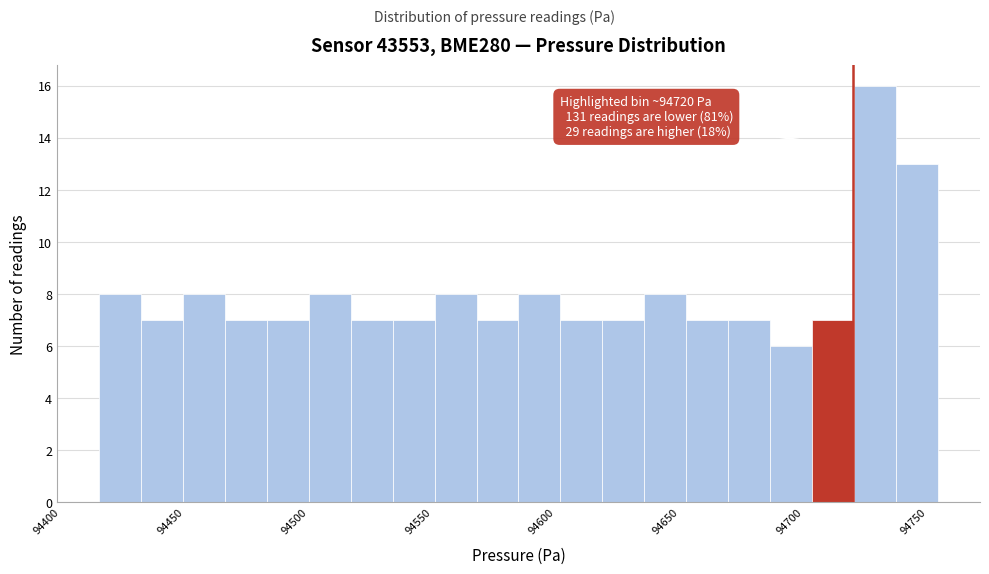

Around what value on the x-axis is the tallest bar? Give the approximate position of its centre, as read against the axis.

94730